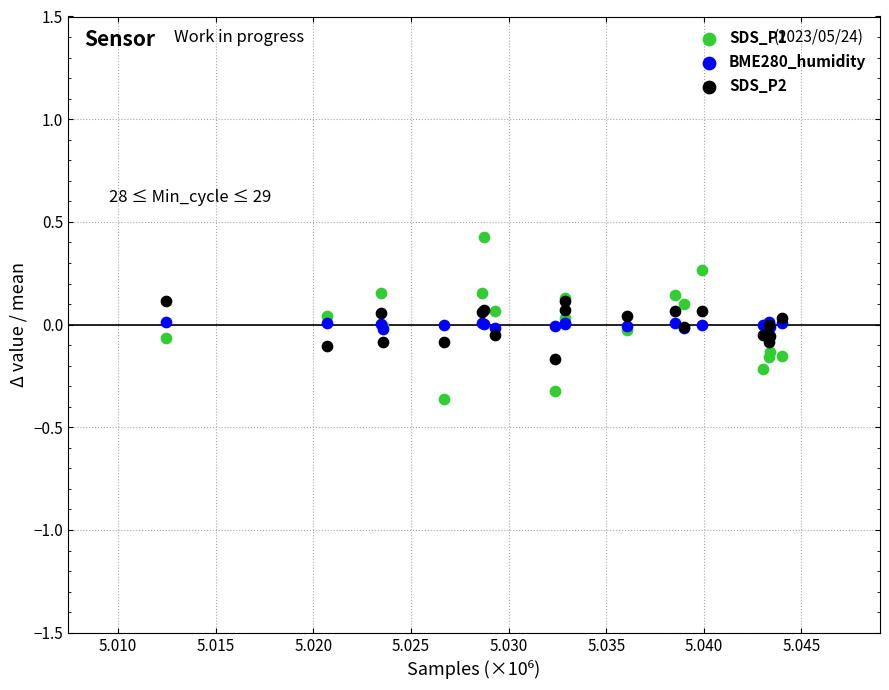

Which series has the largest Y range (max minus min)?

SDS_P1